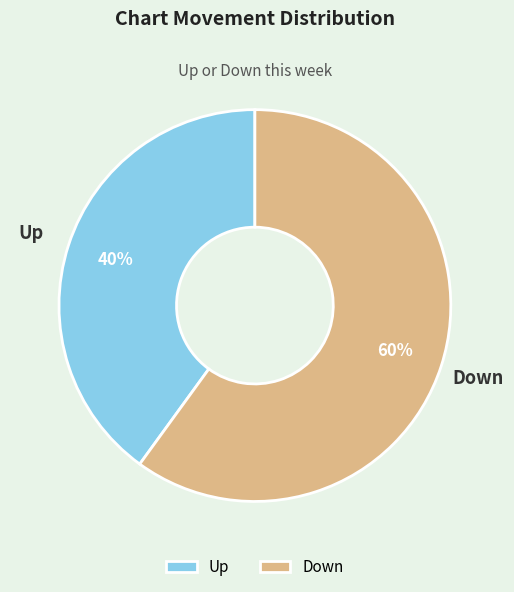

Between Up and Down, which is larger?

Down